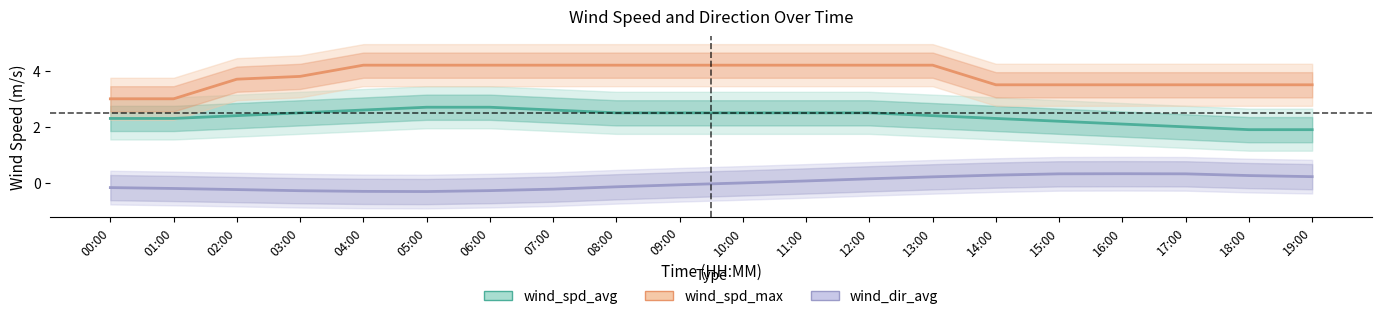

Is this an area chart (filled region under the line)?

No